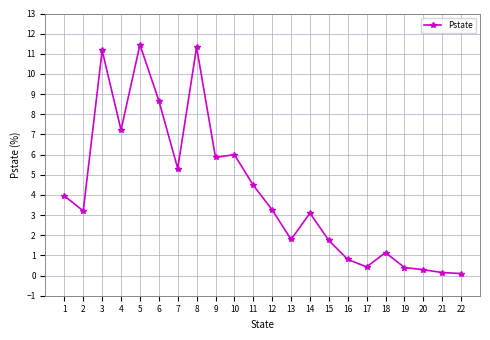

What is the smallest value displayed?

0.1